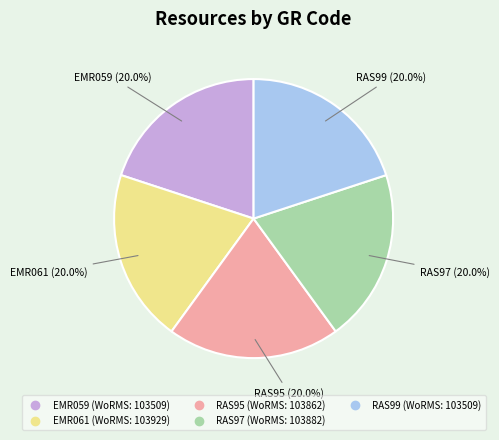

Does RAS95 account for over 50% of the chart?

No